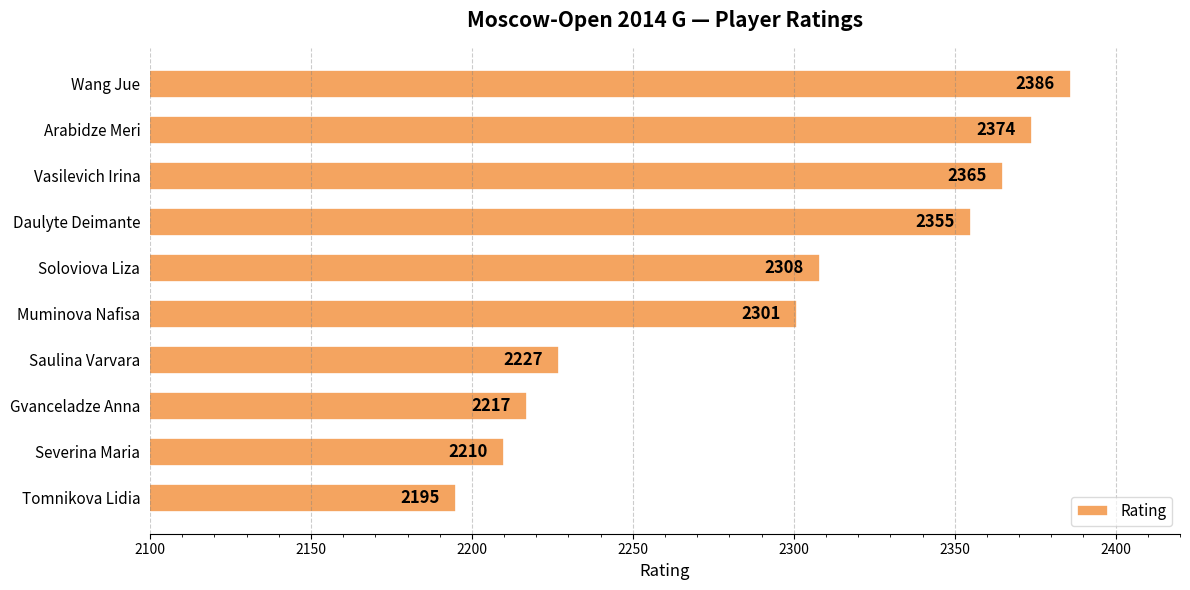

List the labels in order of value, smallest first.

Tomnikova Lidia, Severina Maria, Gvanceladze Anna, Saulina Varvara, Muminova Nafisa, Soloviova Liza, Daulyte Deimante, Vasilevich Irina, Arabidze Meri, Wang Jue